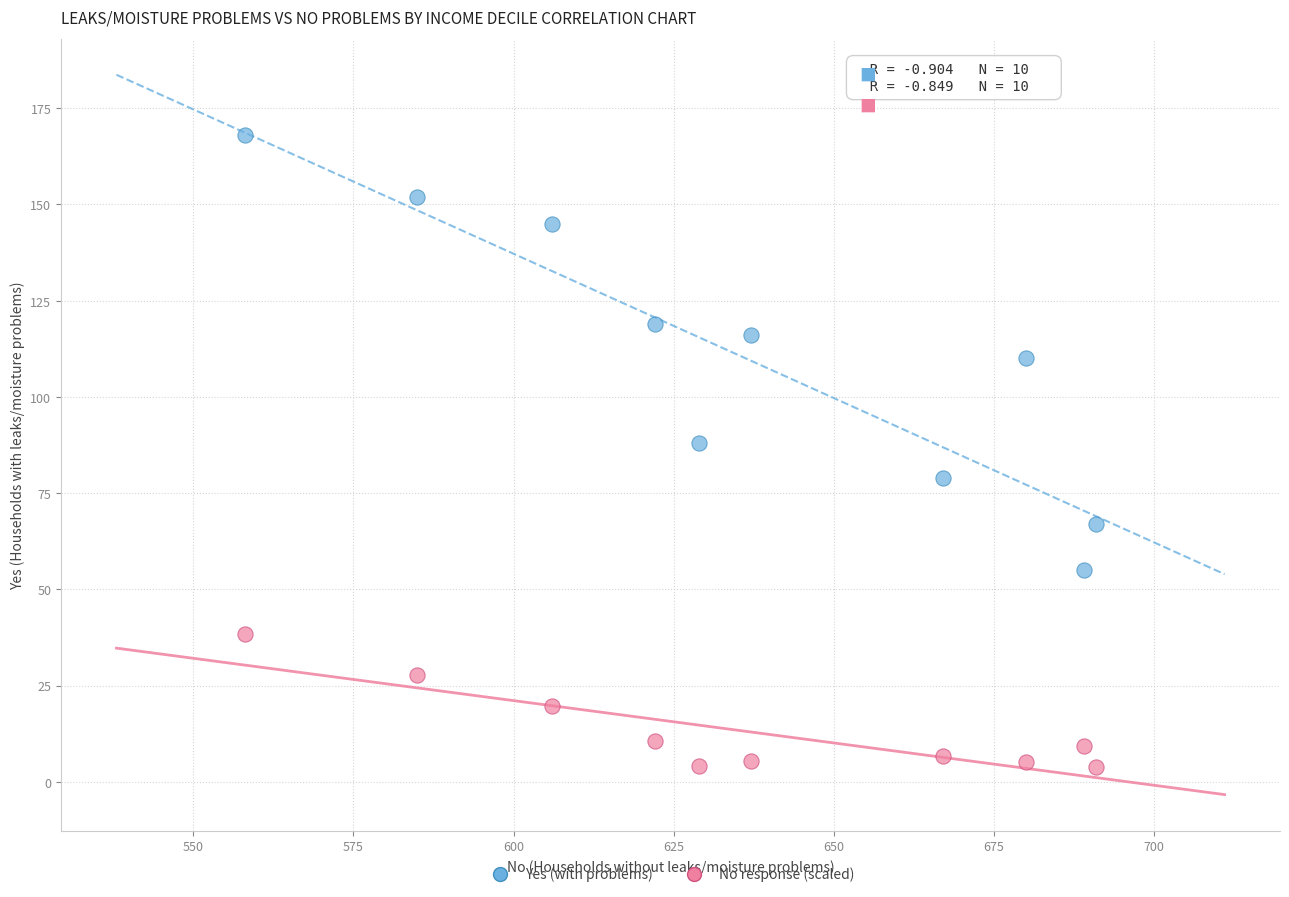

Which series contains the highest Y value?

Yes (with problems)